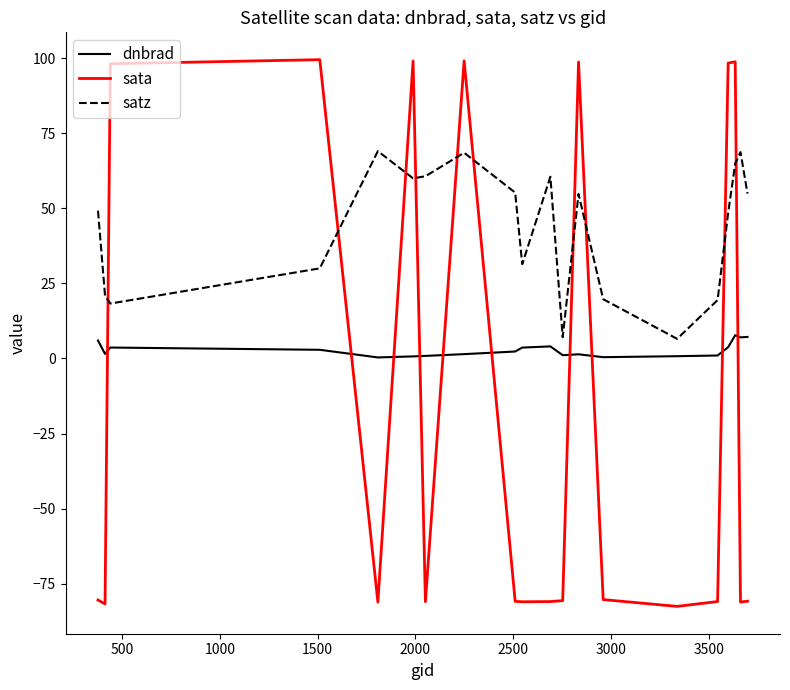

Which series has the largest total across all categories?

satz